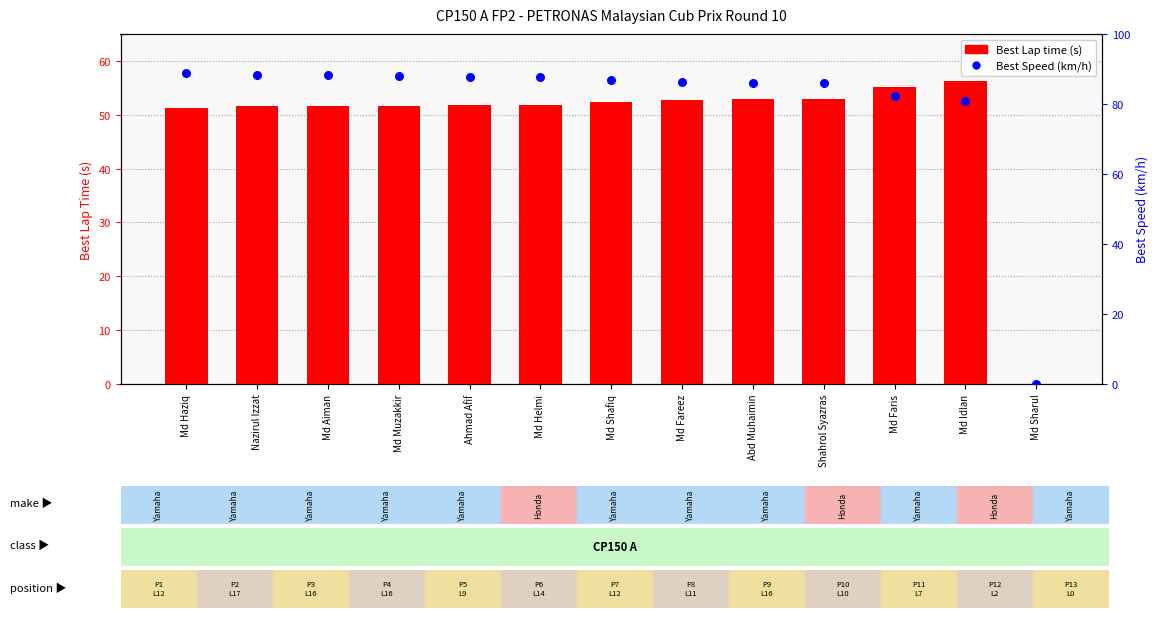

At which category is the sum across all series the highest?

Md Haziq